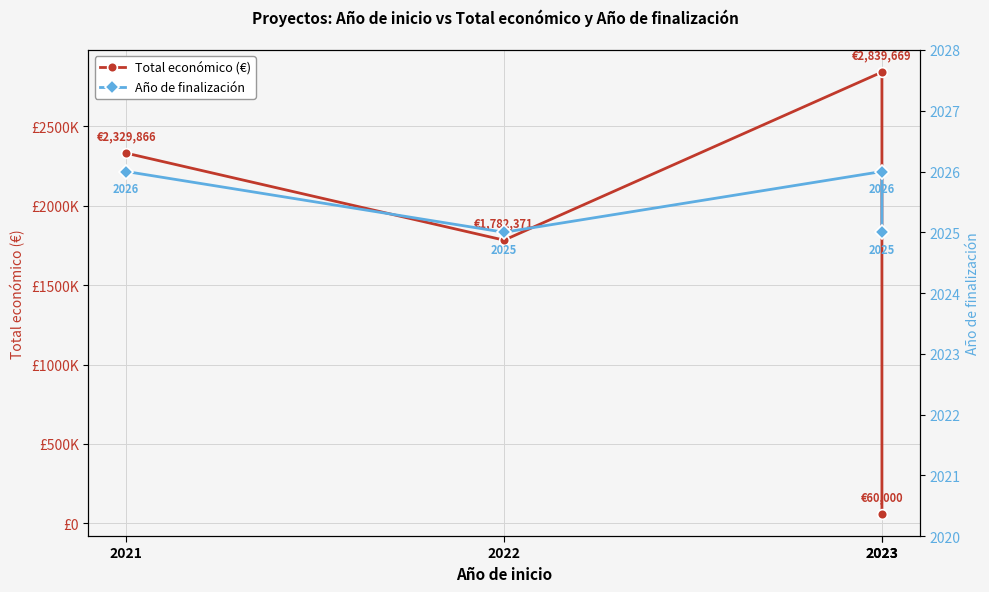

What is the total value across all series at 2021?

2331892